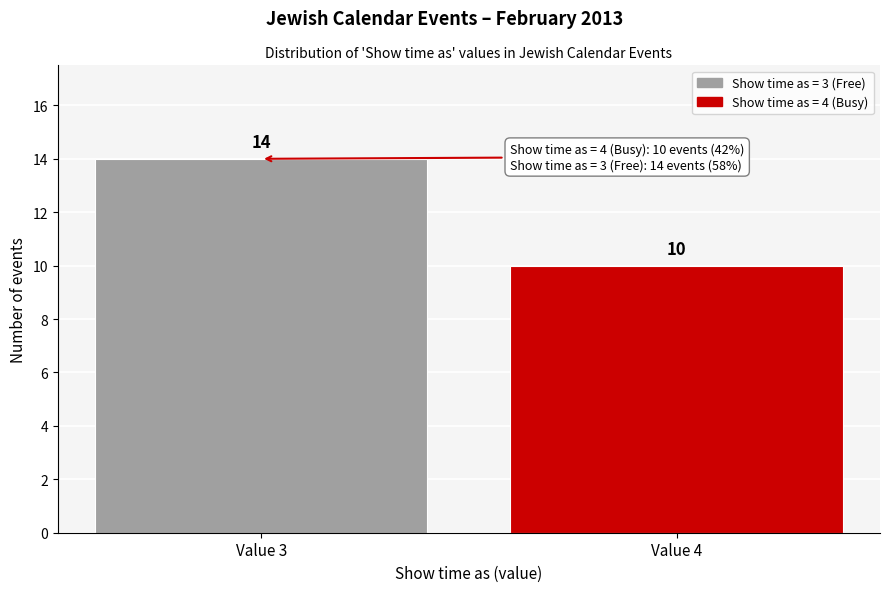

Reading left to right, extract all data points from this chart.

Value 3=14	Value 4=10